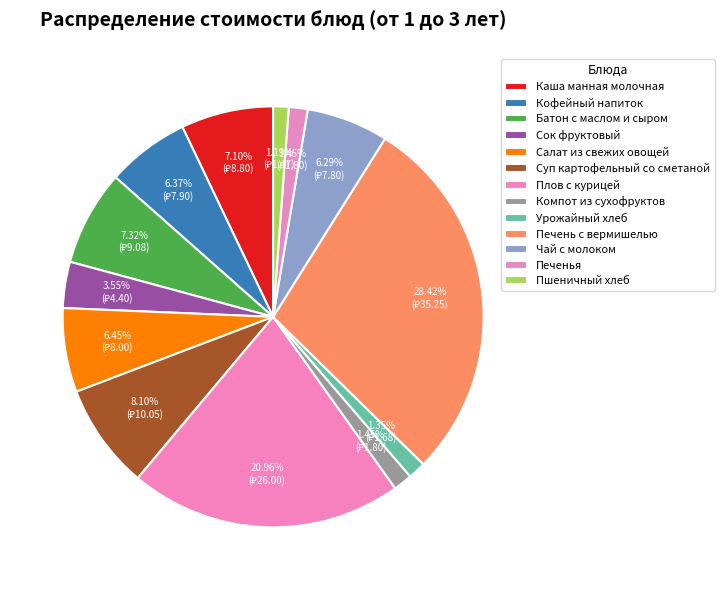

Rank the categories by value from highest to lowest.

Печень с вермишелью, Плов с курицей, Суп картофельный со сметаной, Батон с маслом и сыром, Каша манная молочная, Салат из свежих овощей, Кофейный напиток, Чай с молоком, Сок фруктовый, Компот из сухофруктов, Печенья, Урожайный хлеб, Пшеничный хлеб